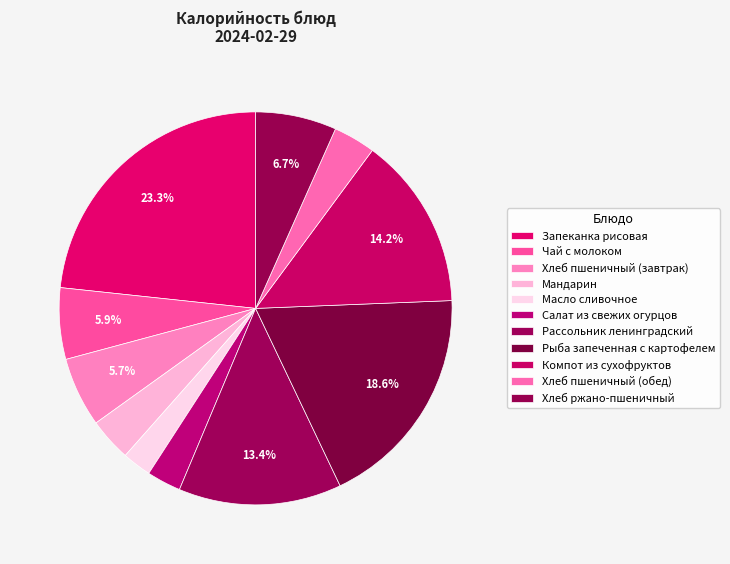

To the nearest percent, what is the difference between the Хлеб пшеничный (обед) and Хлеб ржано-пшеничный slice percentages?

3%